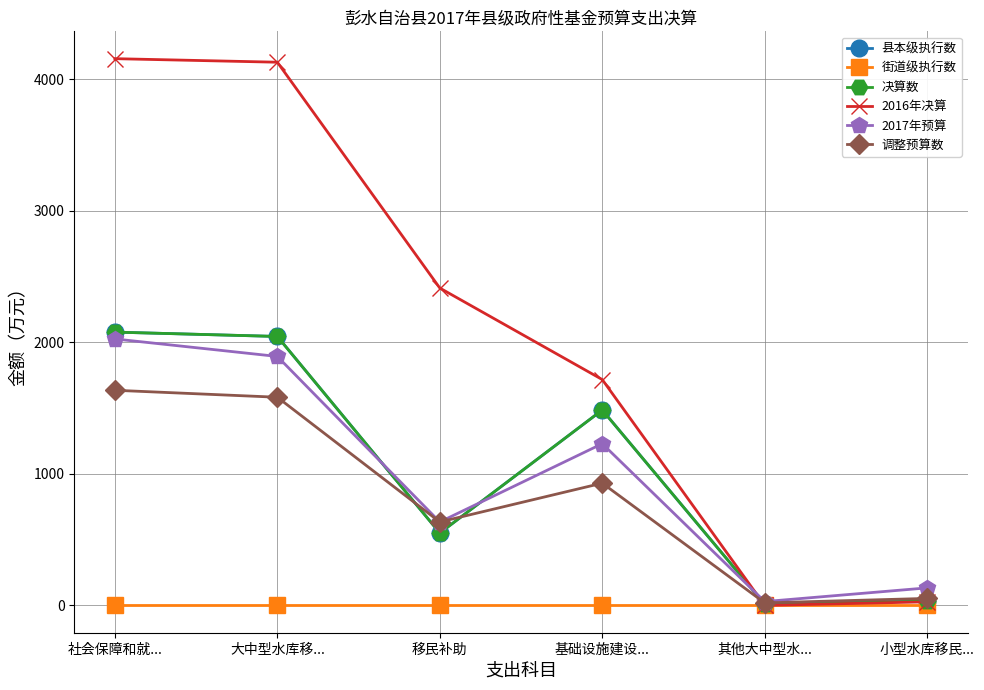

Reading left to right, list all the values displayed in this chart.

县本级执行数: 社会保障和就...=2077.0	大中型水库移...=2044.0	移民补助=550.0	基础设施建设...=1485.0	其他大中型水...=9.0	小型水库移民...=33.0
街道级执行数: 社会保障和就...=0.0	大中型水库移...=0.0	移民补助=0.0	基础设施建设...=0.0	其他大中型水...=0.0	小型水库移民...=0.0
决算数: 社会保障和就...=2077.0	大中型水库移...=2044.0	移民补助=550.0	基础设施建设...=1485.0	其他大中型水...=9.0	小型水库移民...=33.0
2016年决算: 社会保障和就...=4155.3	大中型水库移...=4128.3	移民补助=2412.0	基础设施建设...=1716.3	其他大中型水...=0.0	小型水库移民...=27.0
2017年预算: 社会保障和就...=2025.0	大中型水库移...=1892.0	移民补助=634.0	基础设施建设...=1229.0	其他大中型水...=29.0	小型水库移民...=133.0
调整预算数: 社会保障和就...=1635.0	大中型水库移...=1582.0	移民补助=634.0	基础设施建设...=929.0	其他大中型水...=19.0	小型水库移民...=53.0